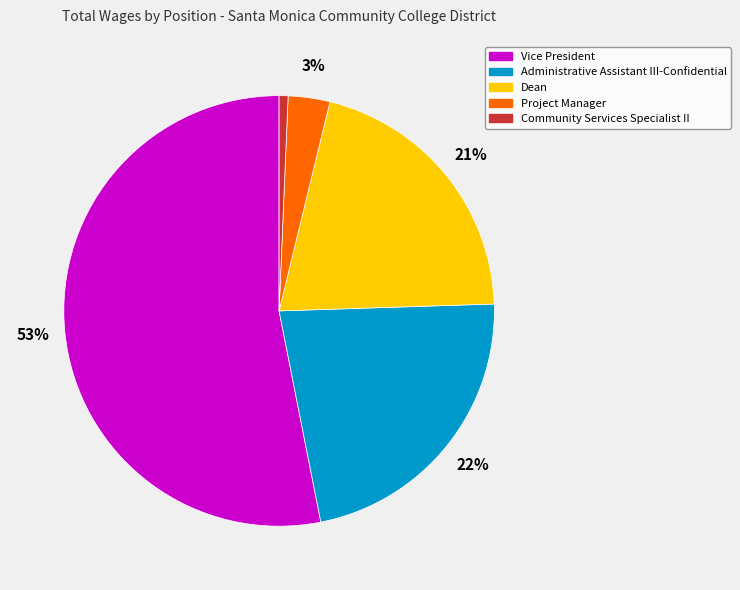

Is the sum of Dean and Project Manager greater than half?

No